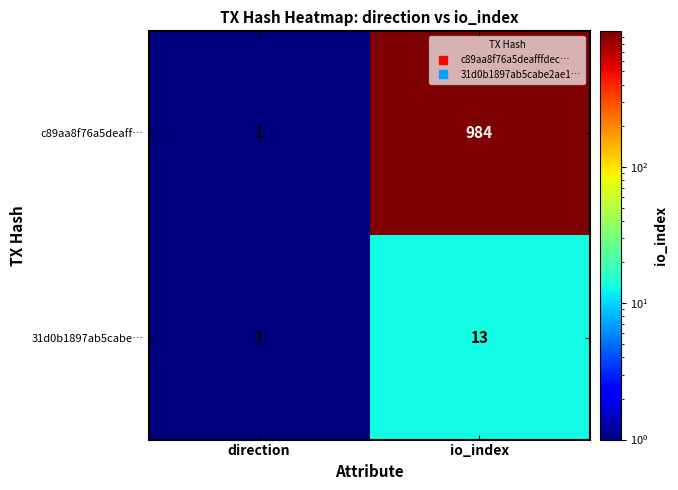

Is it true that 31d0b1897ab5cabe… equals 13 at io_index?

True